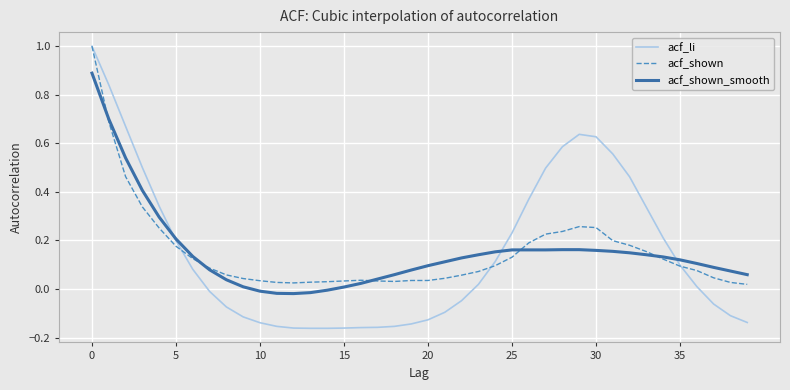

What is the greatest value displayed?

1.0